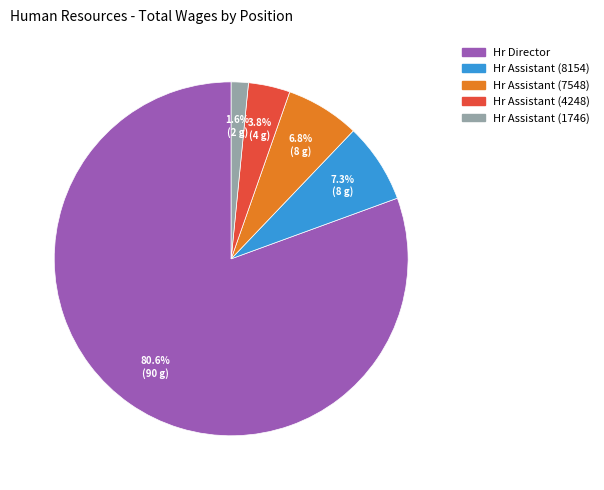

Does Hr Director represent more than half of the total?

Yes